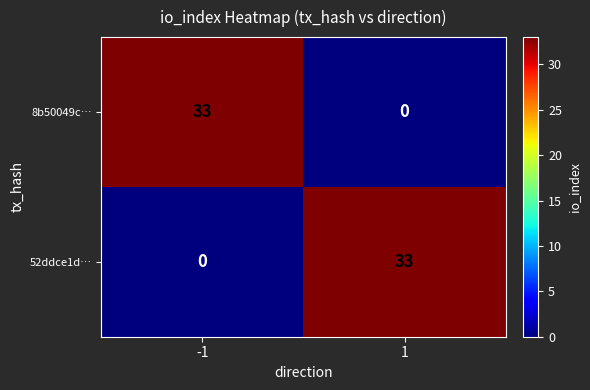

What is the sum of the 52ddce1d… values at 1 and -1?

33